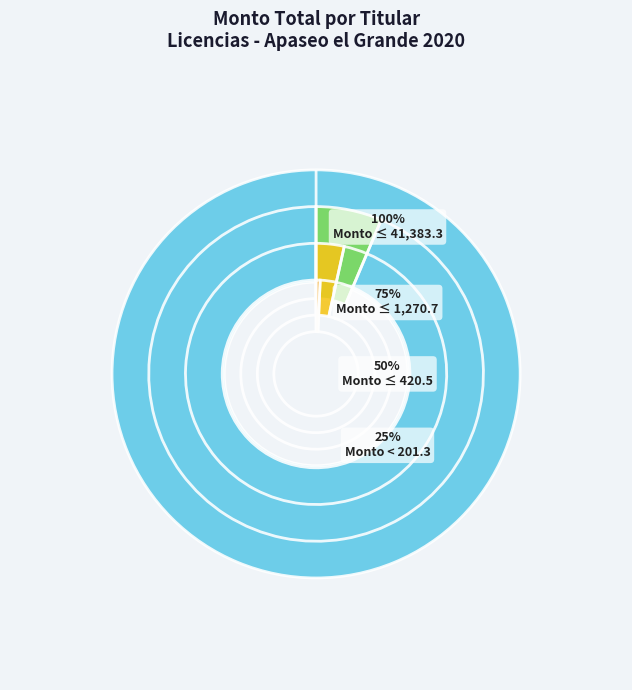

What percentage is the PARQUES INDUSTRIALES AMISTAD slice, to the nearest percent?

8%